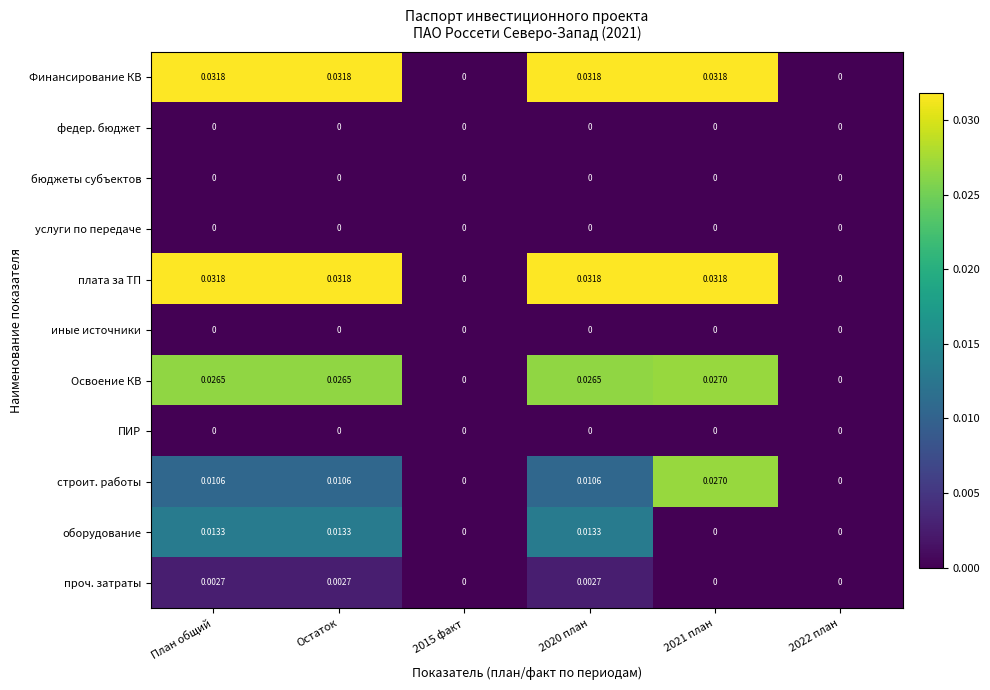

Is the value of строит. работы at План общий greater than the value of федер. бюджет at 2015 факт?

Yes